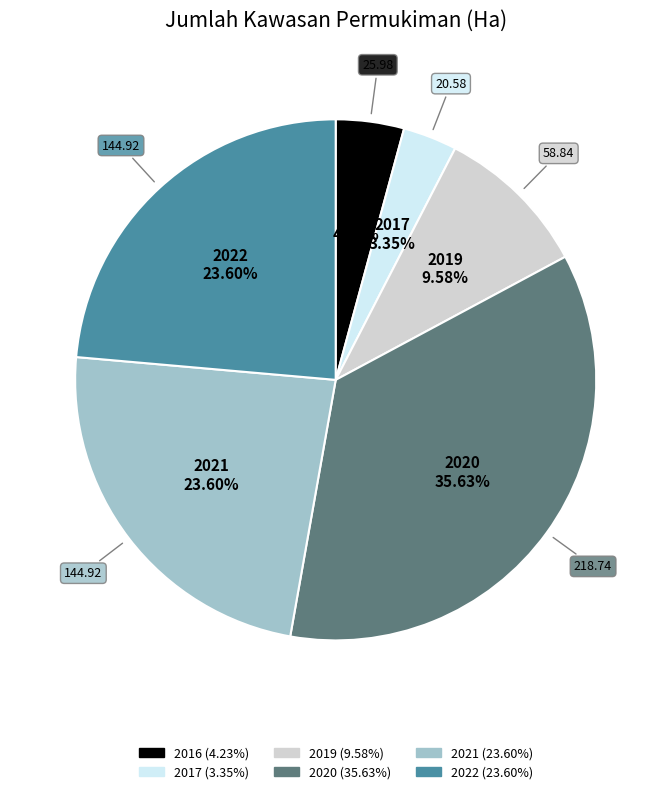

Does any single category account for the majority?

No